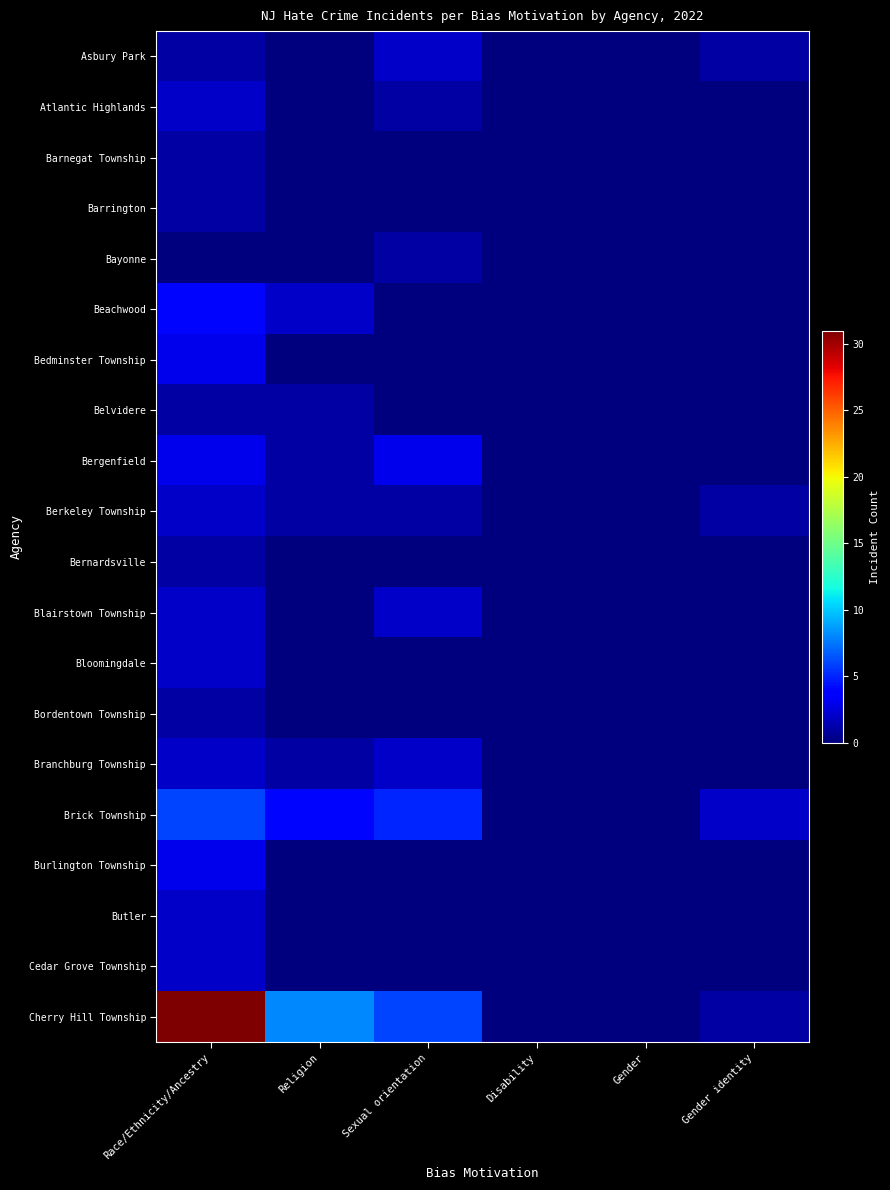

What is the total value across all series at Gender identity?

5